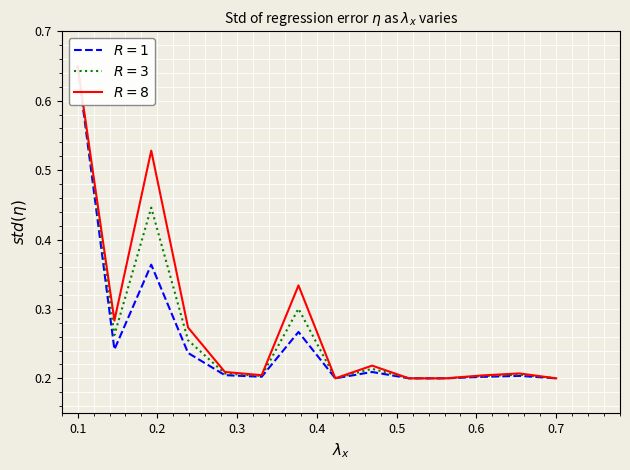

At which label does $R=3$ reach its minimum?

0.7